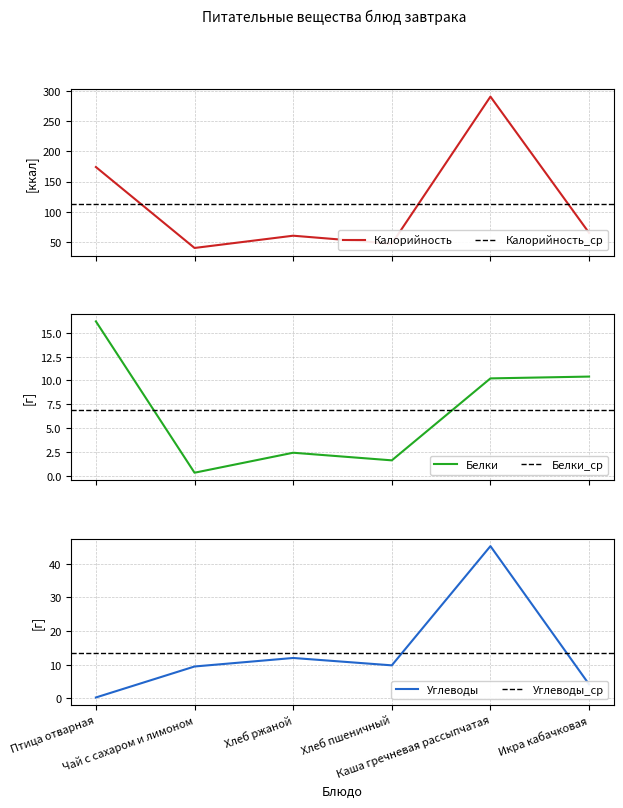

Does the chart display data point markers on the line(s)?

No